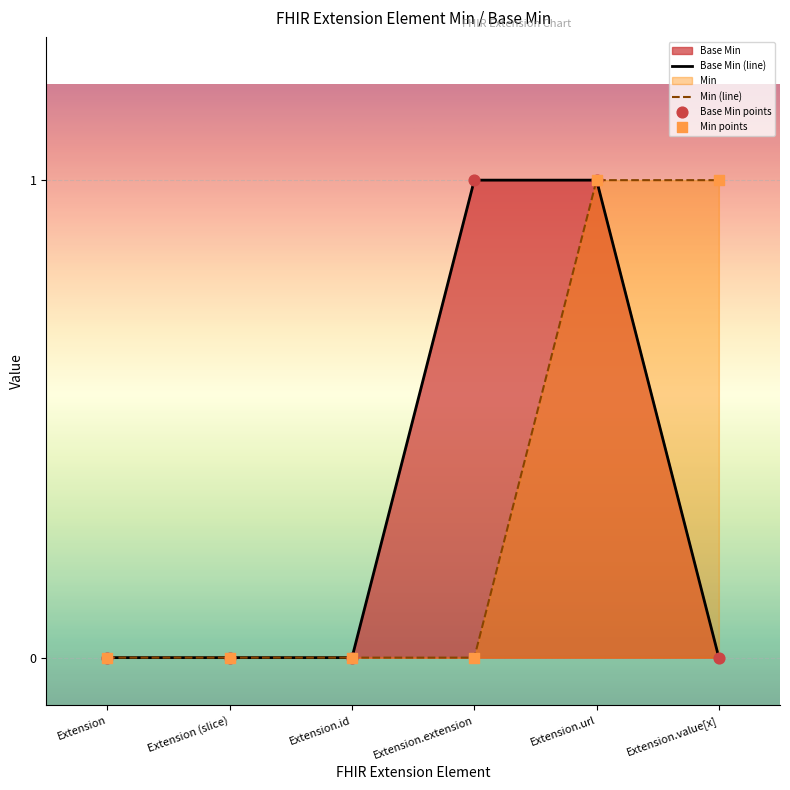

At which category is the sum across all series the highest?

Extension.url